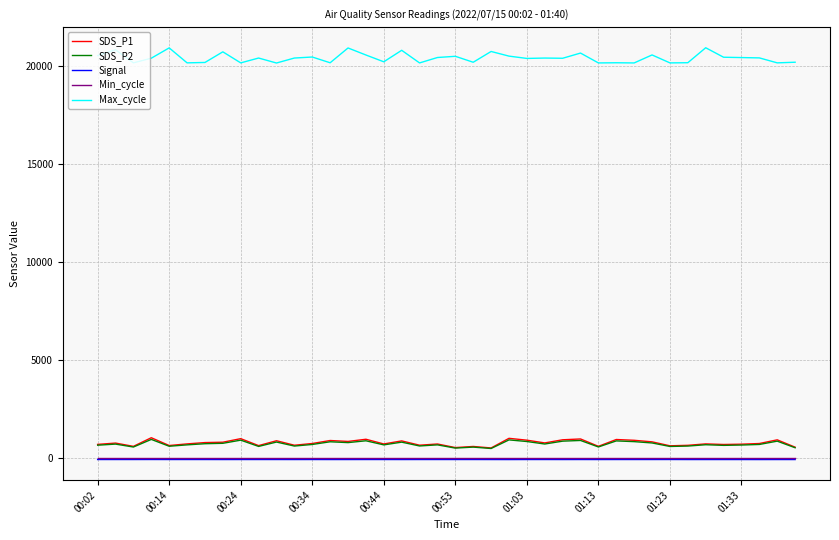

True or false: Max_cycle and Min_cycle cross at least once.

False